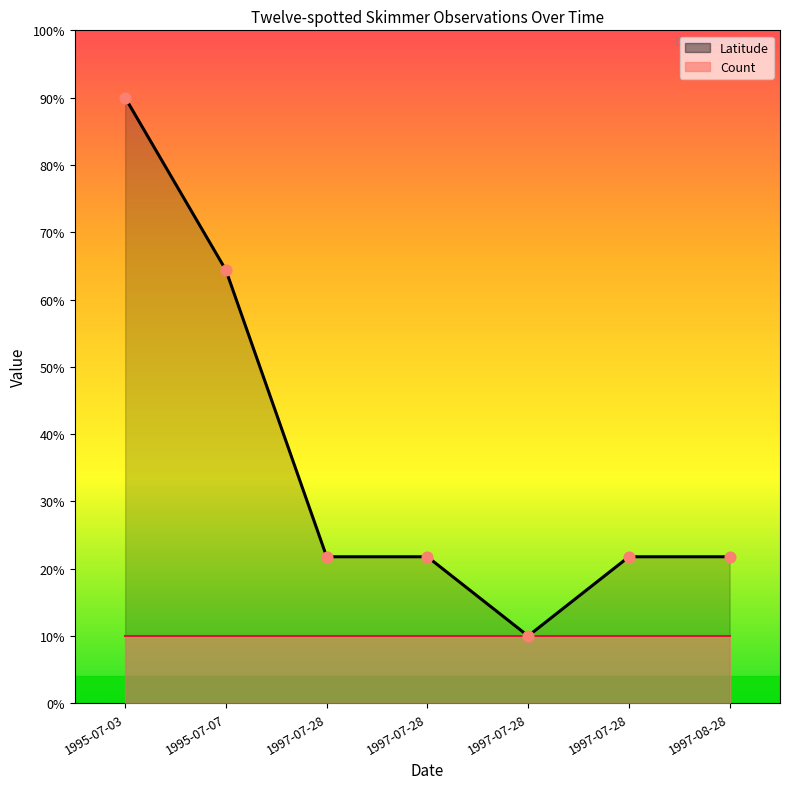

Approximately how many times larger is the value at 1997-07-28 compared to 1997-07-28?

2.2